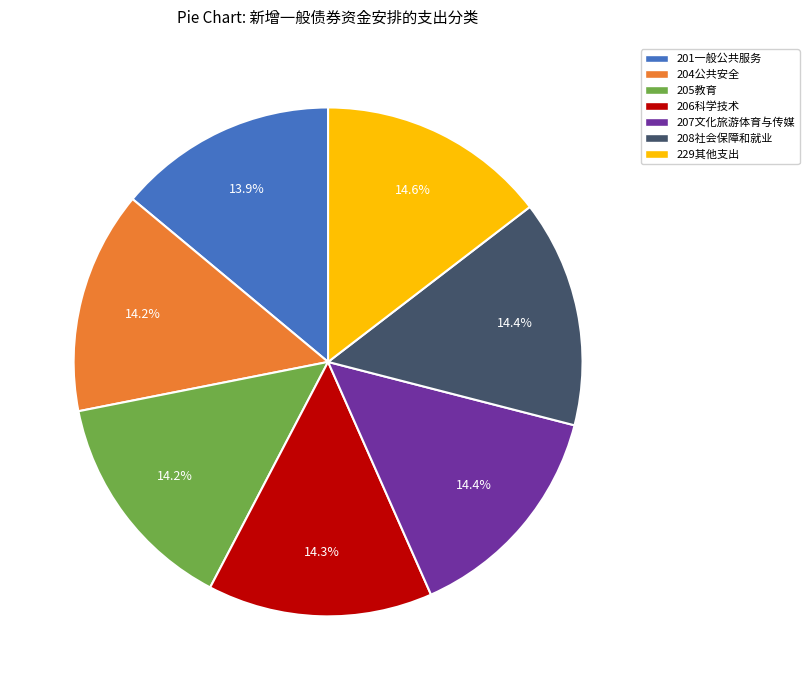

Is there any slice that represents more than half of the pie?

No